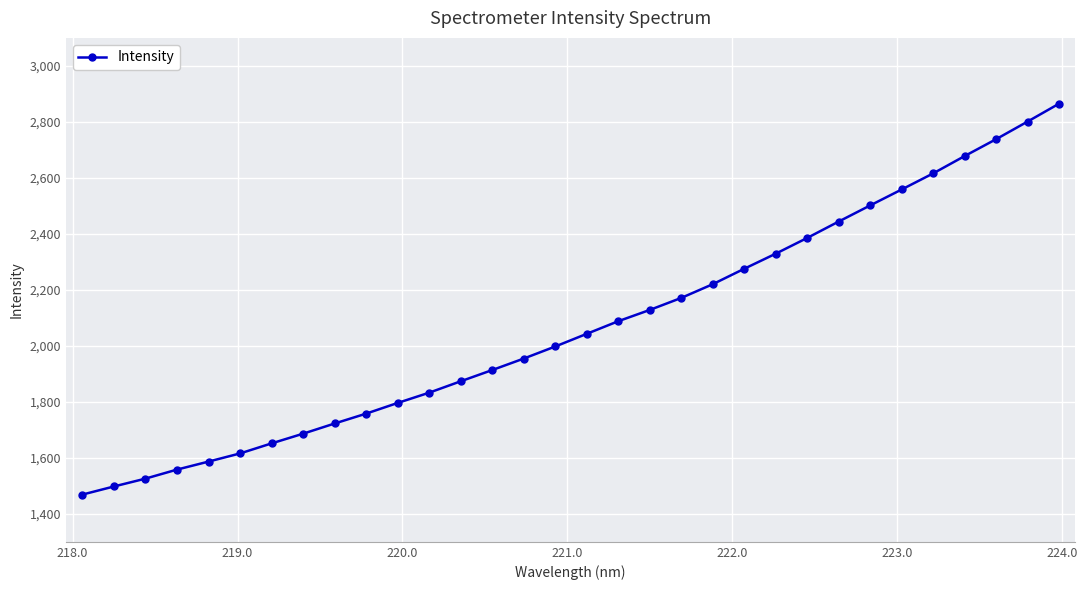

What is the difference between the maximum and minimum values?

1396.1